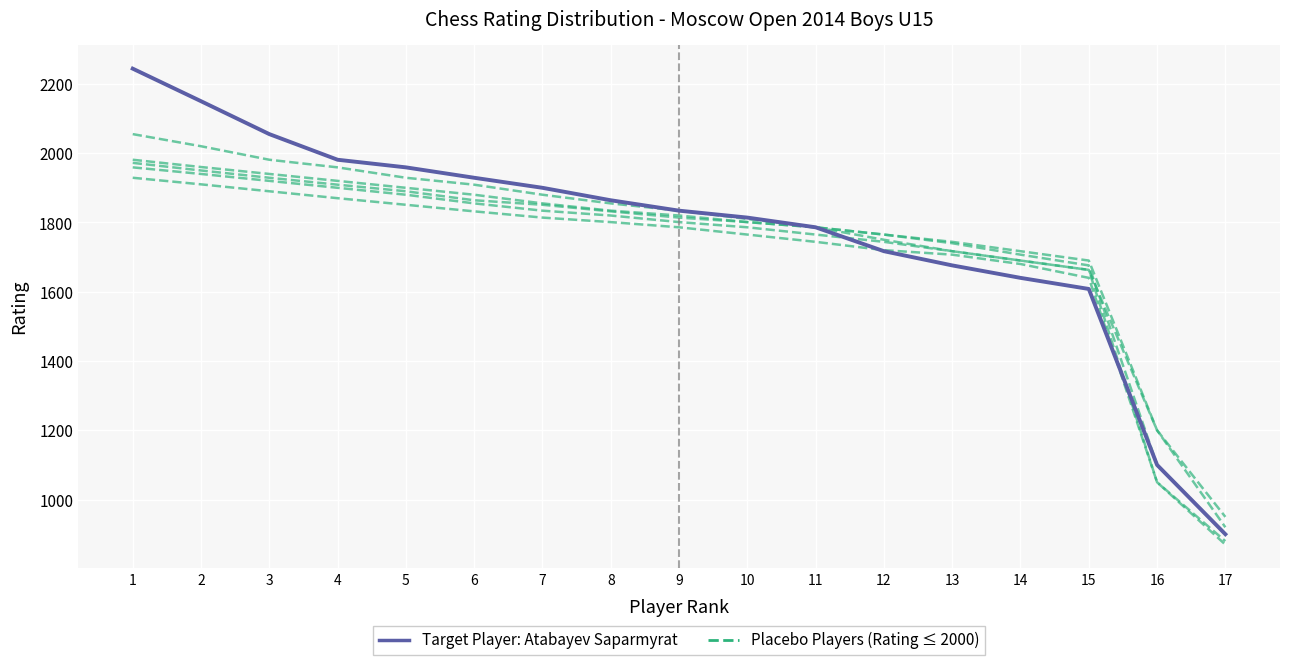

What is the maximum value shown in the chart?

2244